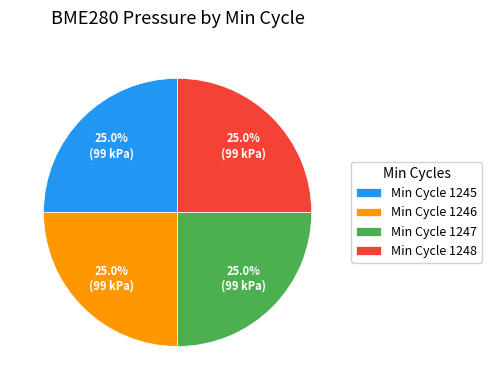

Approximately how many times larger is the value at Min Cycle 1245 compared to Min Cycle 1247?

1.0